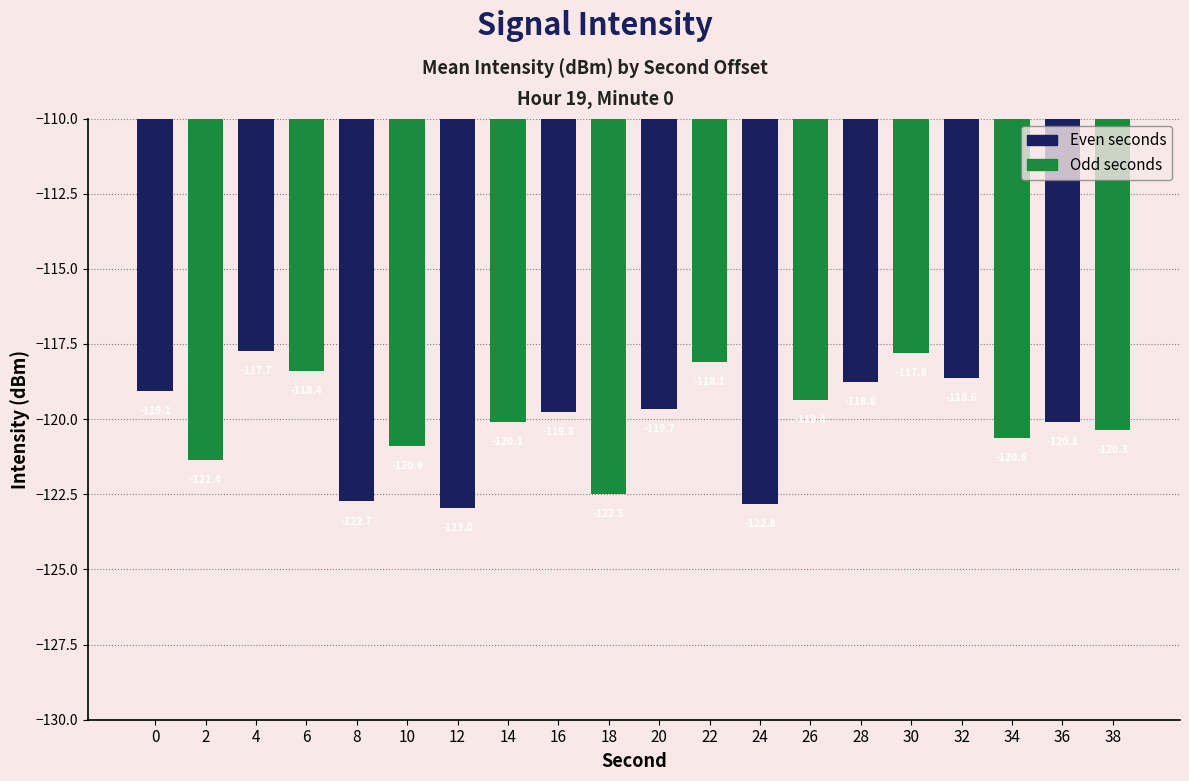

Which label corresponds to the largest value in the chart?

4